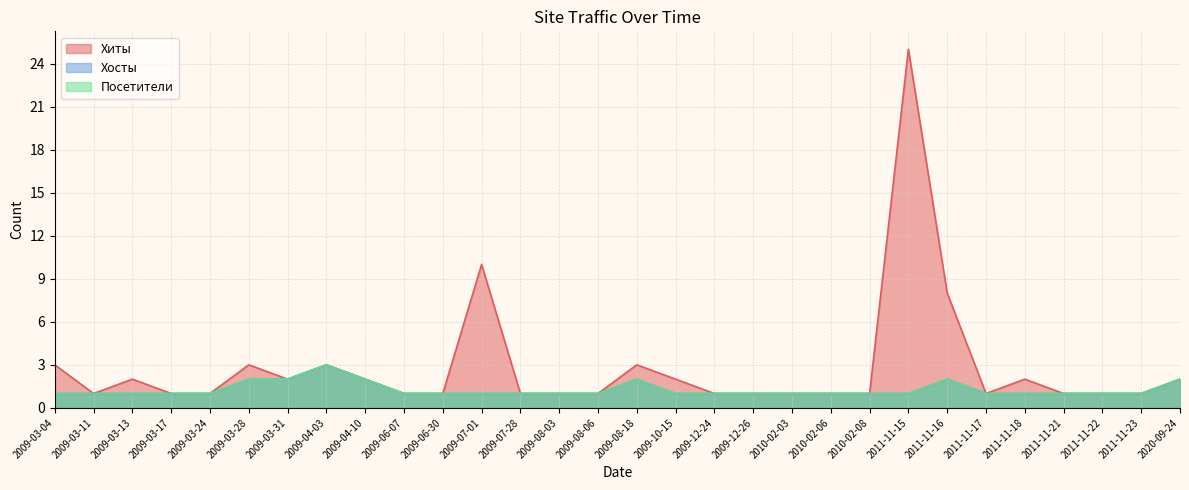

At which category does the chart reach its minimum across all series?

2009-03-11